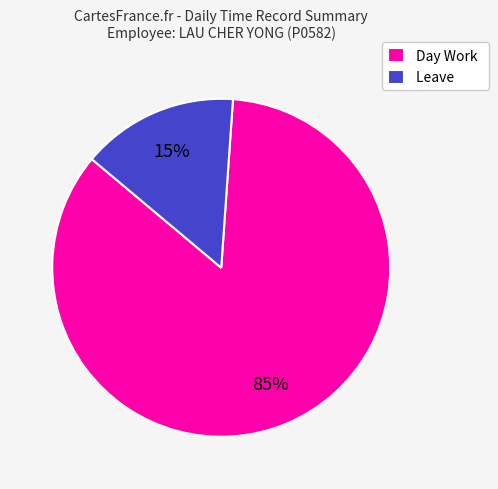

How many slices are in this pie chart?

2